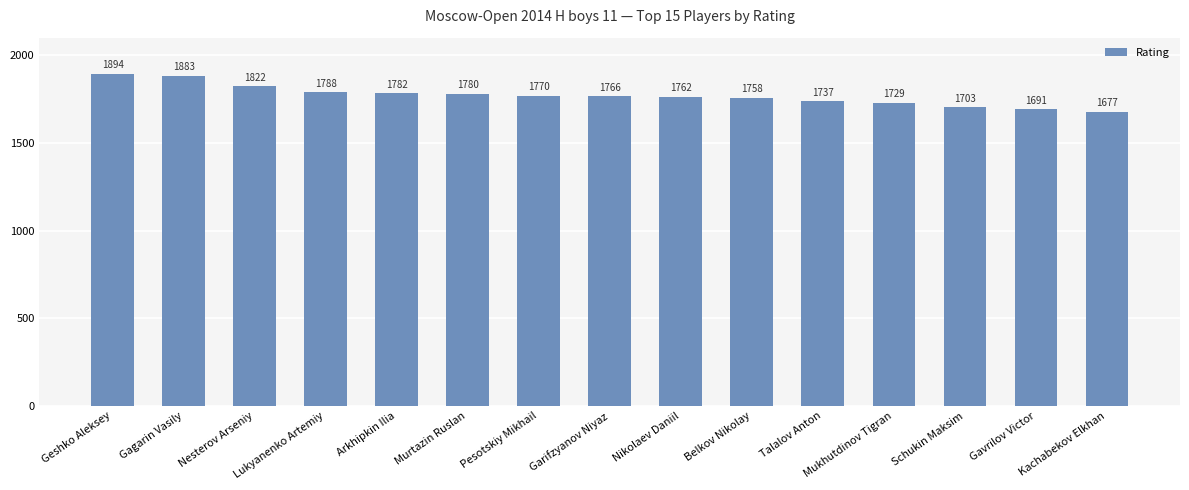

What is the value of the 3rd bar from the left?

1822